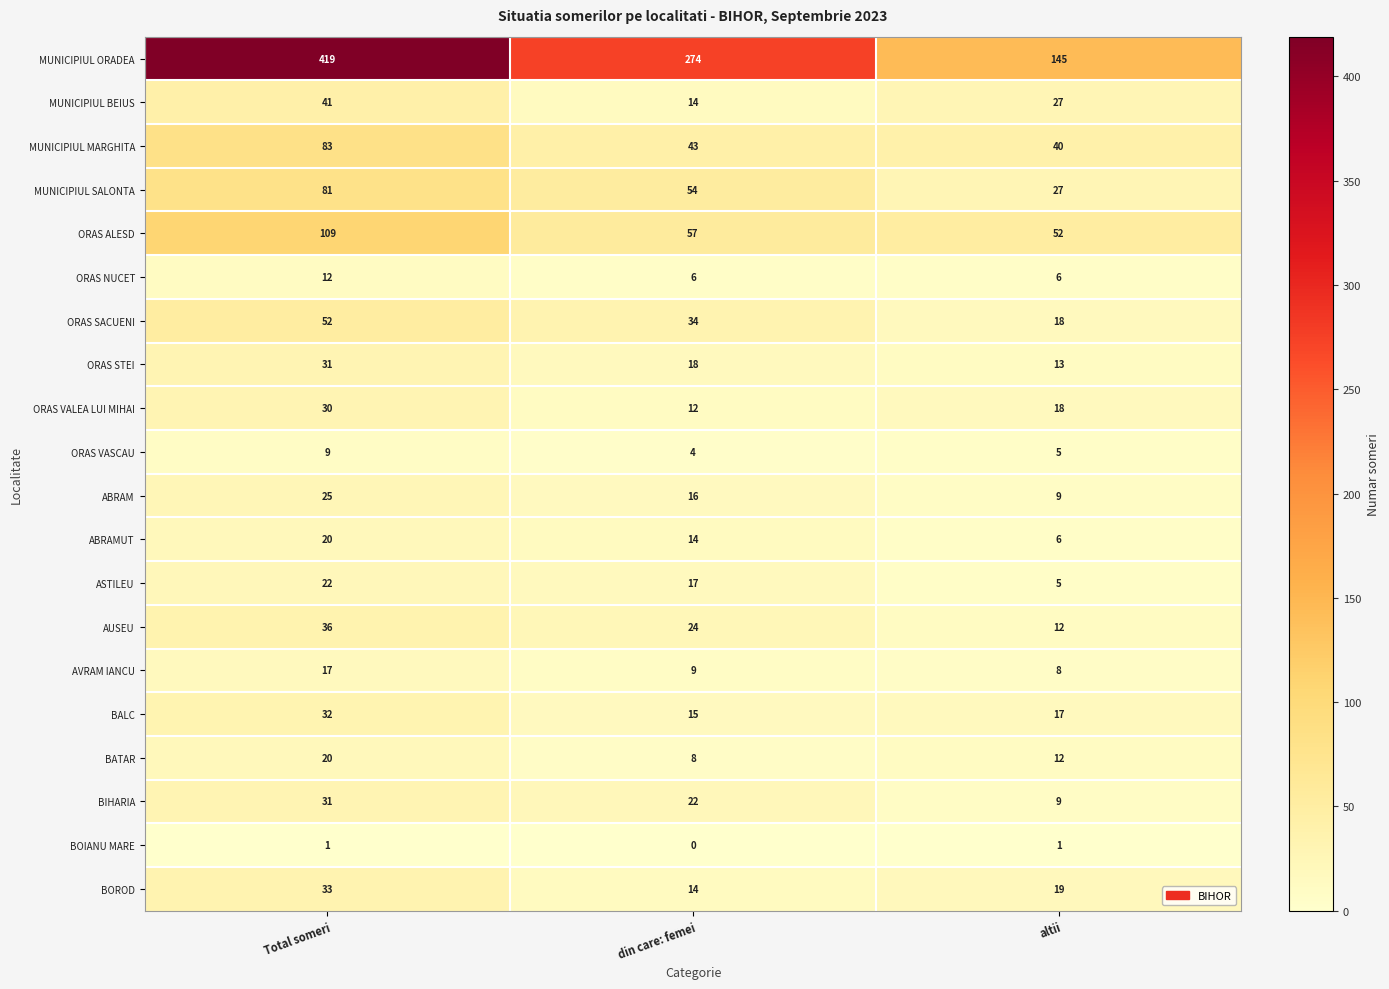

True or false: AVRAM IANCU has a value of 11 at altii.

False